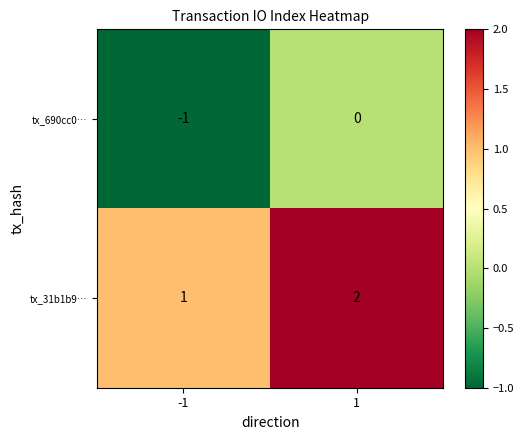

What is the sum of all tx_31b1b9… values?

3